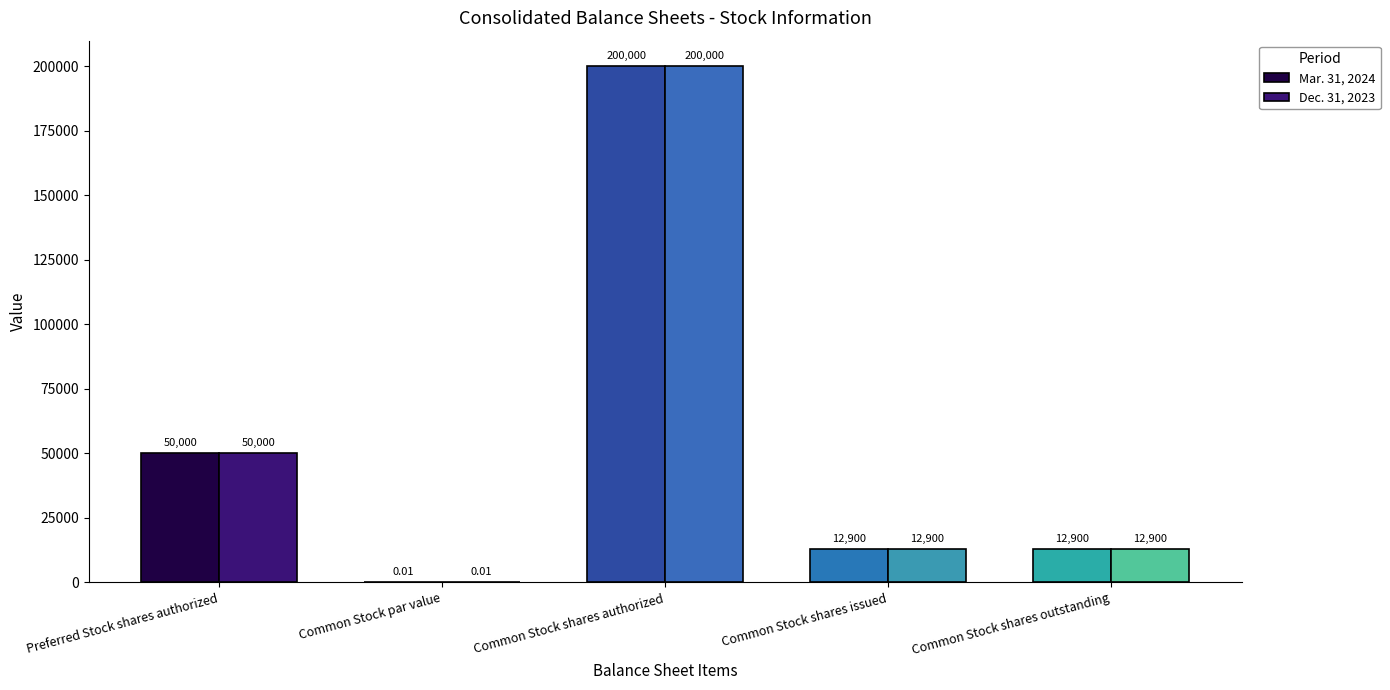

True or false: Mar. 31, 2024 has a value of 0.0 at Common Stock par value.

False